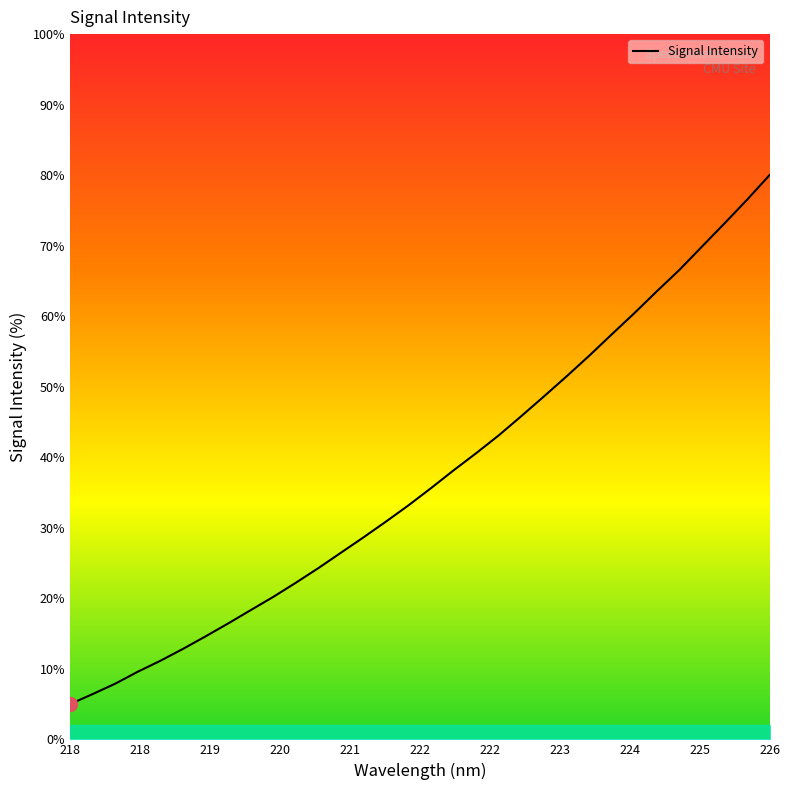

What is the minimum value shown in the chart?

5.0